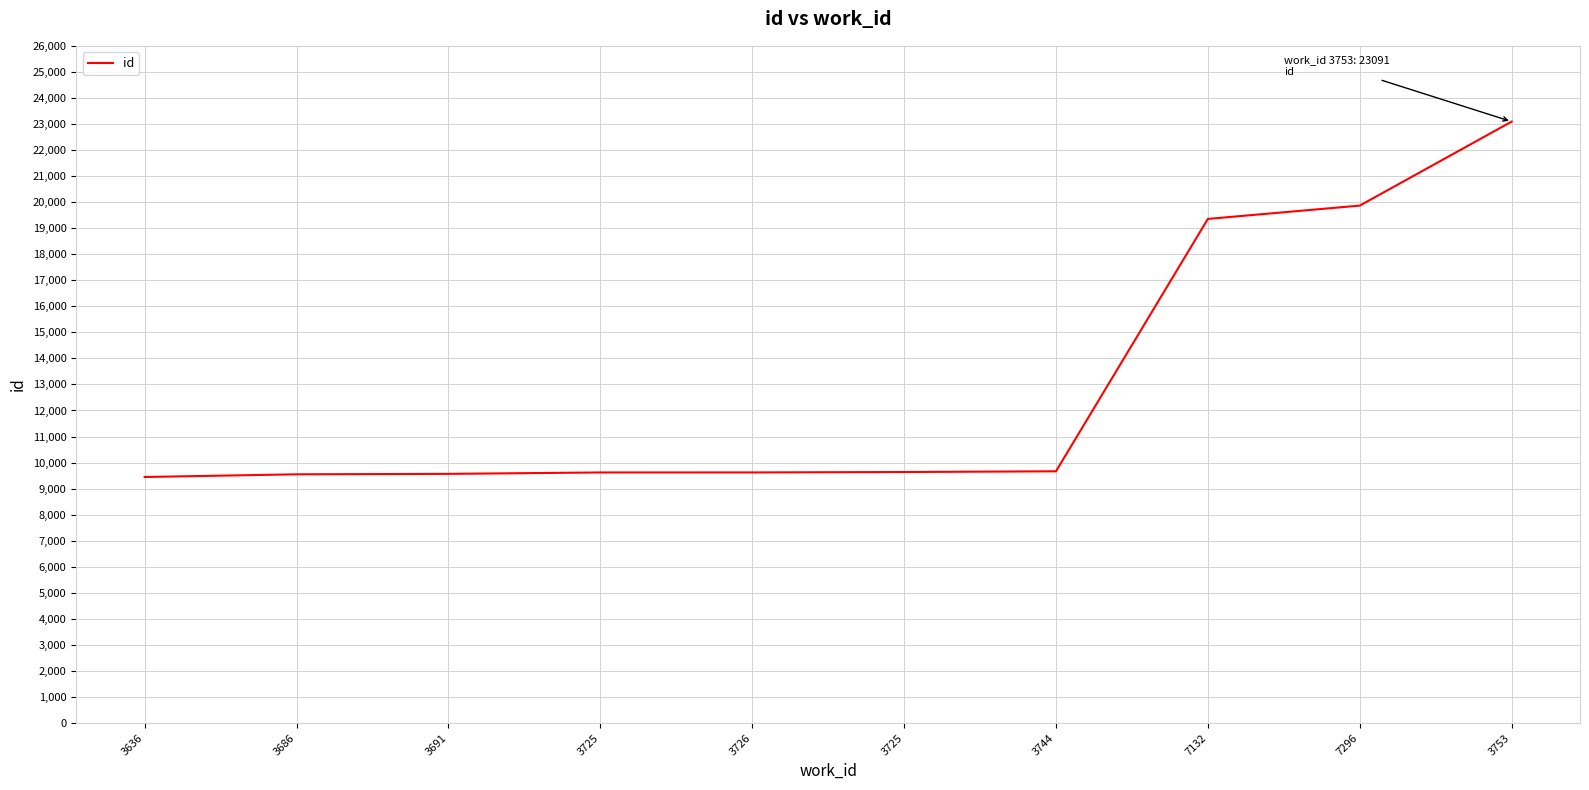

Approximately how many times larger is the value at 7132 compared to 3691?

2.0